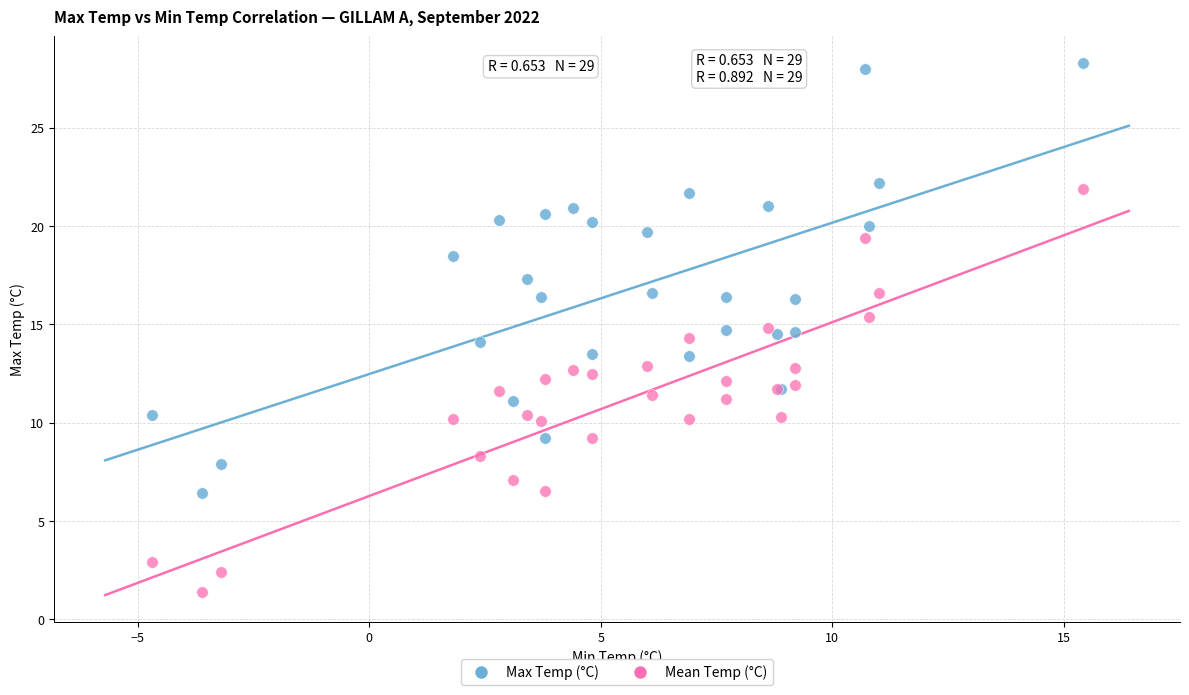

Which series reaches the minimum Y coordinate?

Mean Temp (°C)